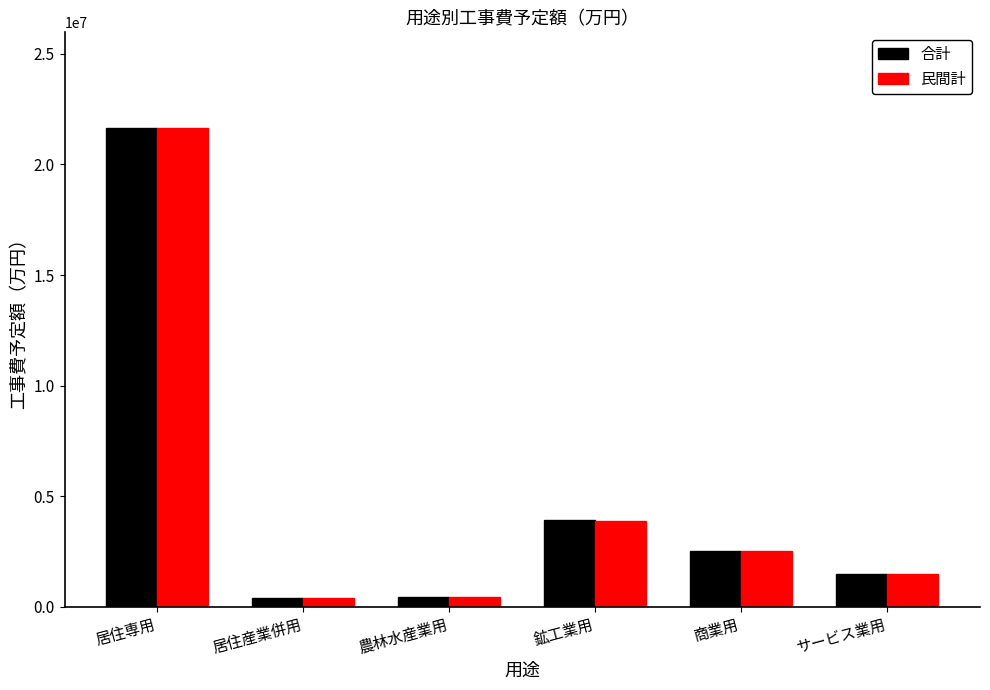

What is the sum of all 合計 values?

30373004